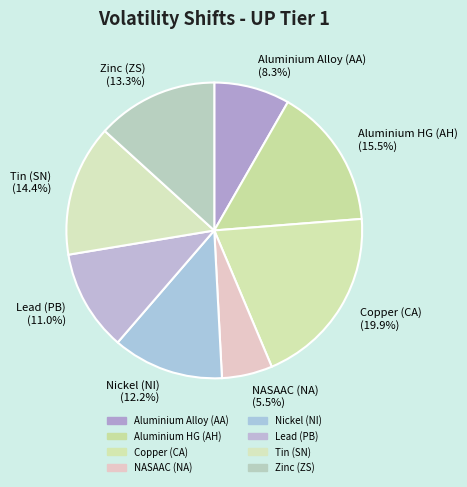

What is the total percentage of Tin (SN) and Lead (PB)?

25.4%